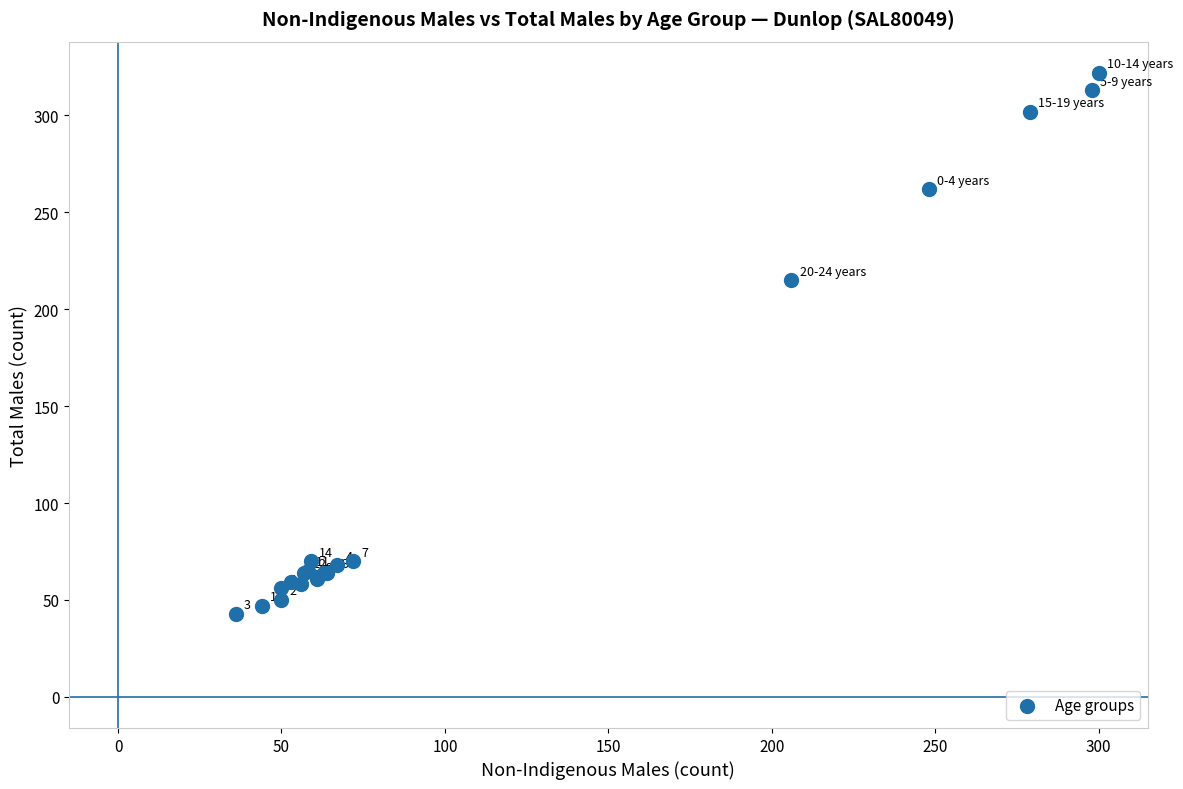

What Y value in the scatter plot is closest to 182?

215